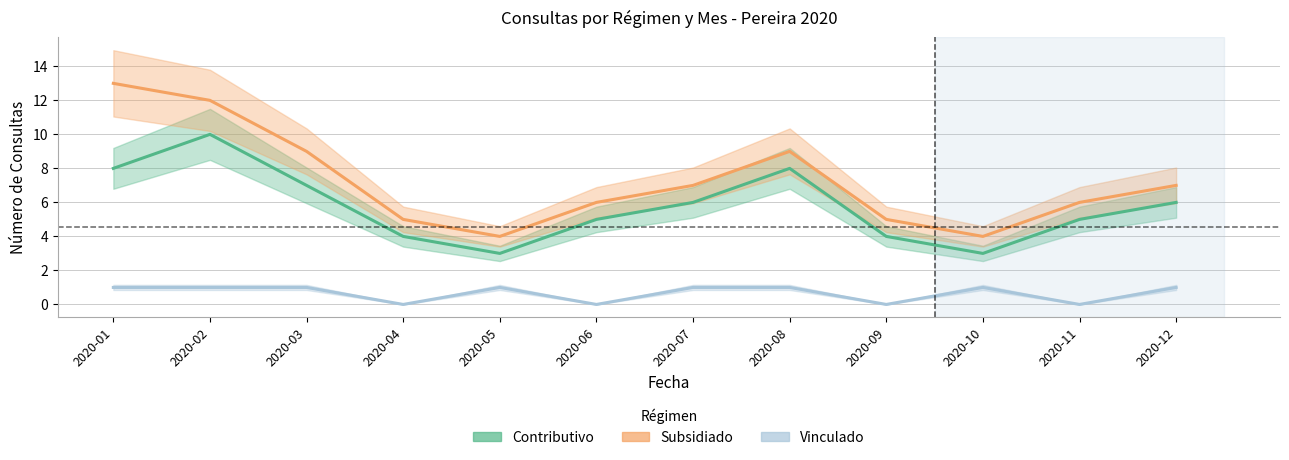

List the series in order of their peak value, lowest first.

Vinculado, Contributivo, Subsidiado